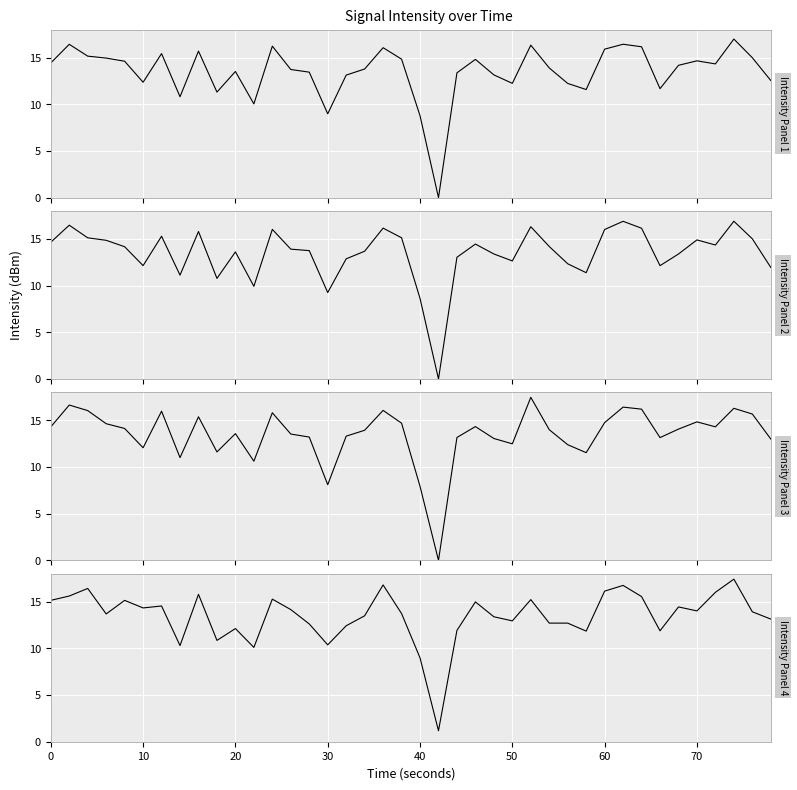

At how many categories does at least one series exceed 3?

39